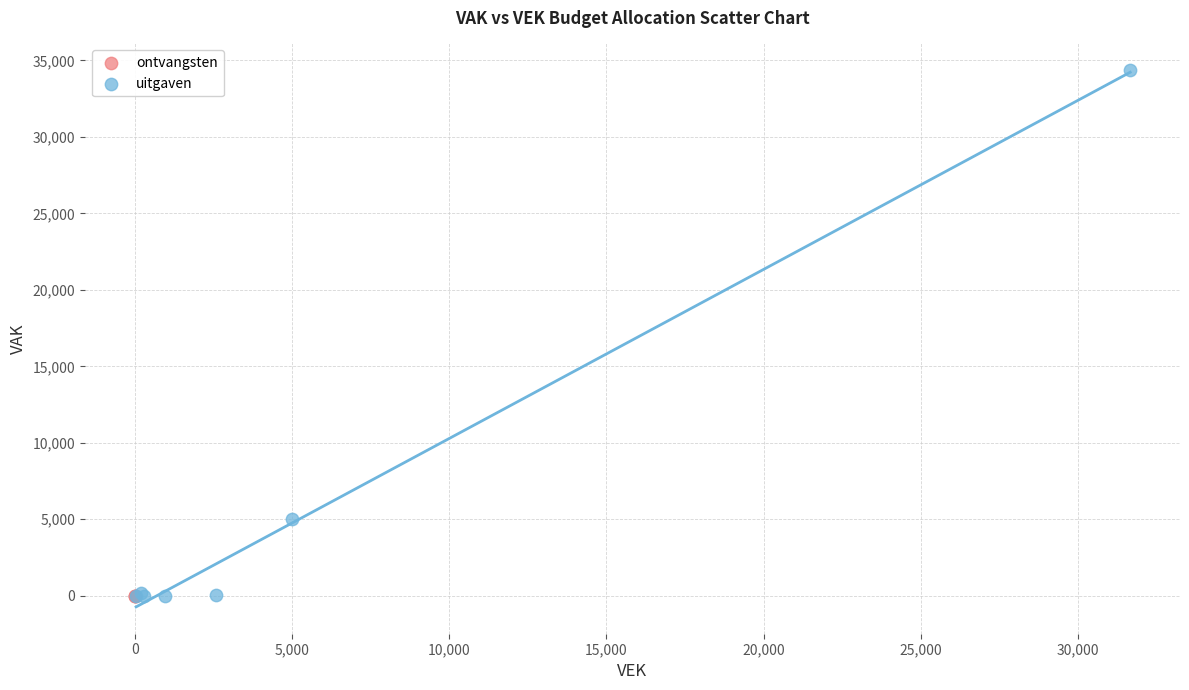

Which series reaches the maximum Y coordinate?

uitgaven